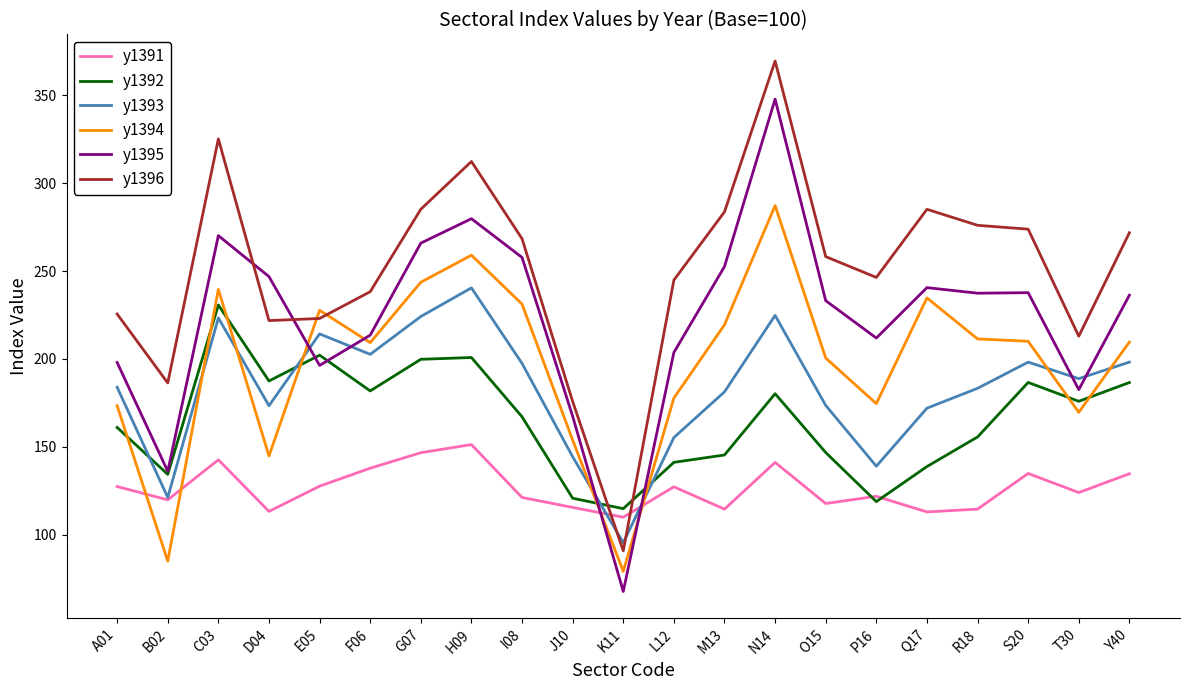

What is the minimum value for y1396?

90.8